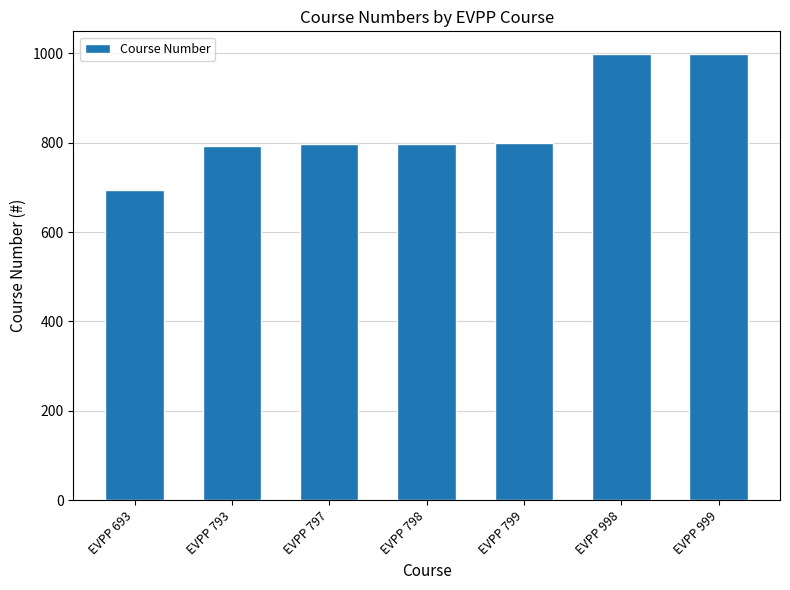

Which label corresponds to the smallest value in the chart?

EVPP 693